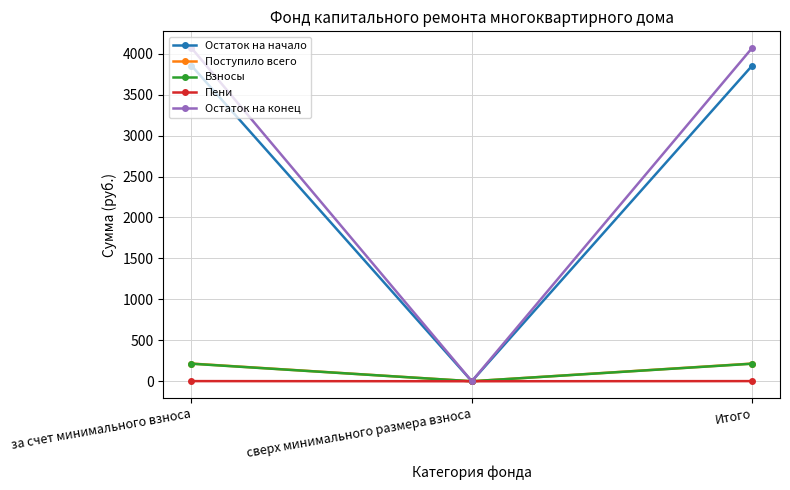

Is the value of Остаток на конец at Итого greater than the value of Поступило всего at за счет минимального взноса?

Yes